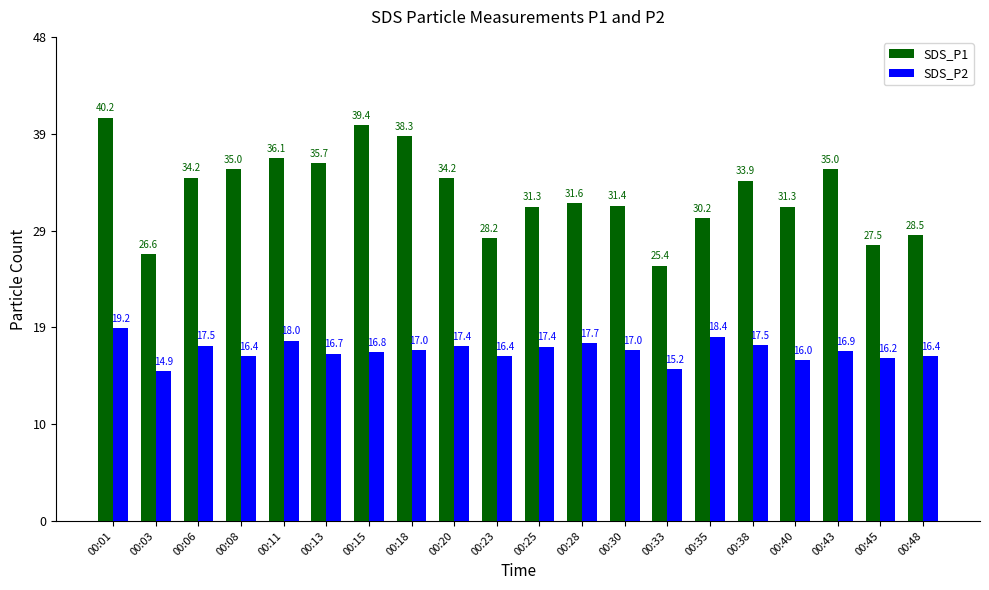

What is the greatest value displayed?

40.2